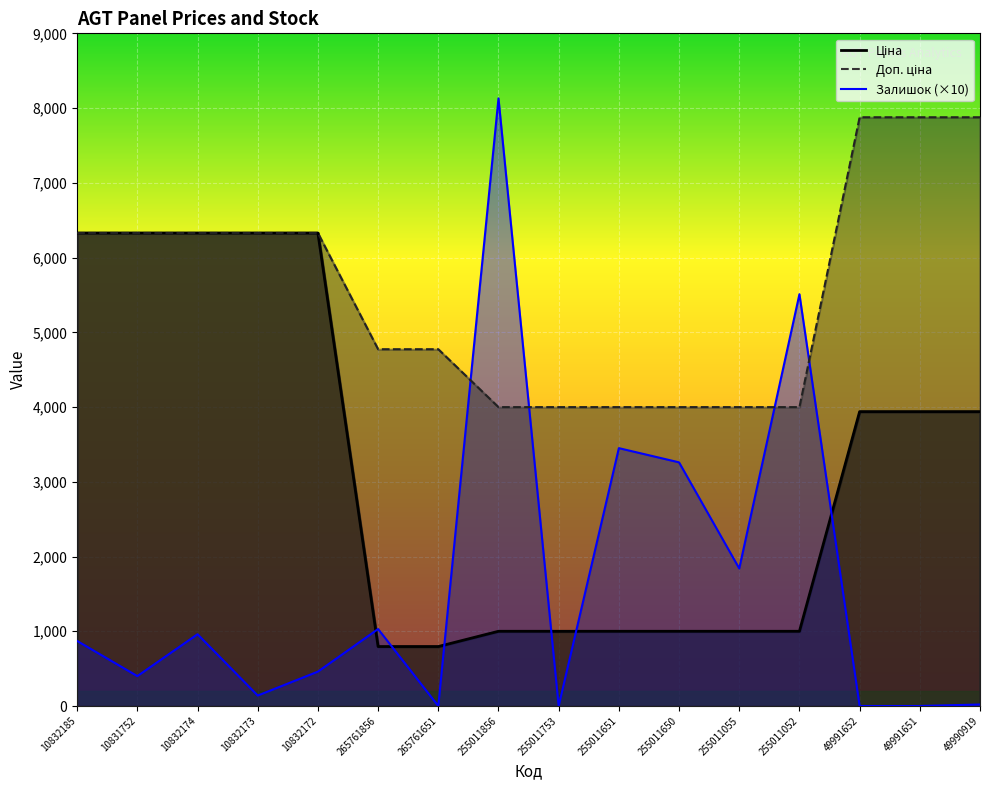

Where does the Доп. ціна series first go above 6328?

10832185